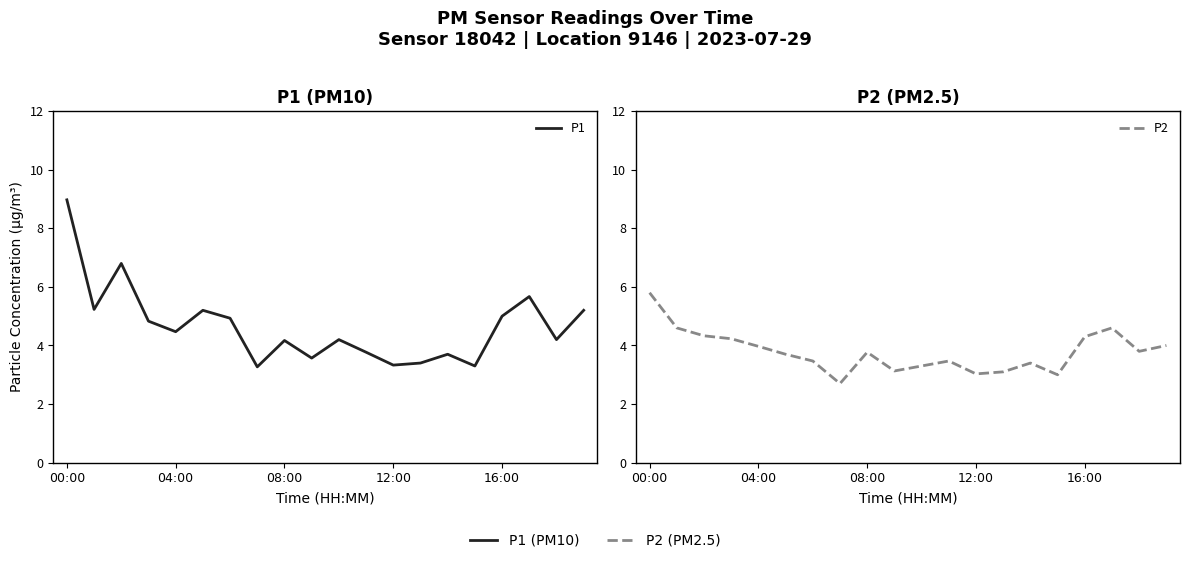

Is the value of P1 at 10 greater than the value of P2 at 16?

No